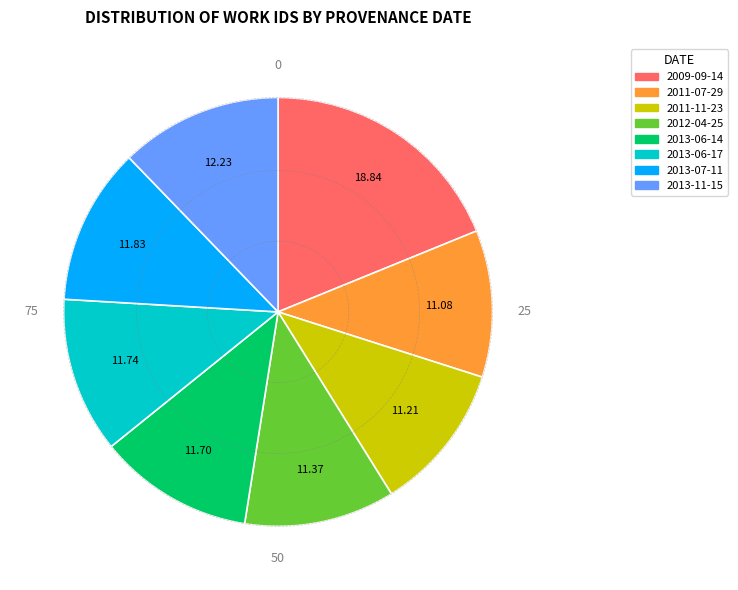

What is the ratio of the value at 2013-06-17 to the value at 2009-09-14?

0.6